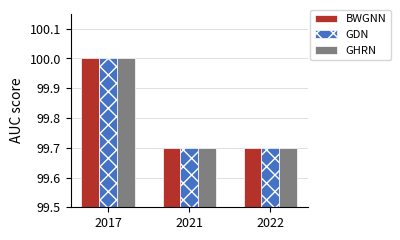

What is the value of the GHRN bar at the 3rd from the left?

99.7